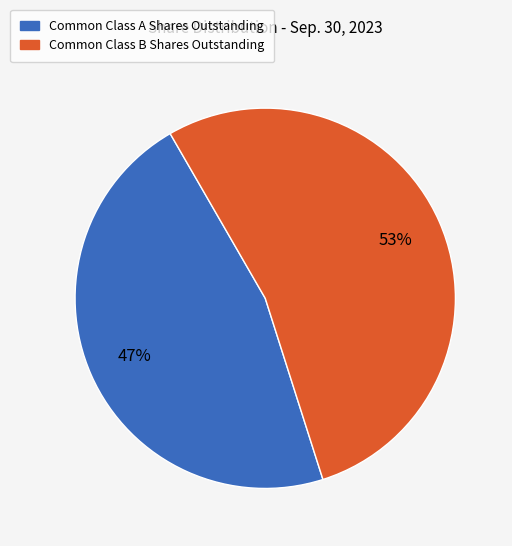

To the nearest percent, what is the average slice percentage?

50%